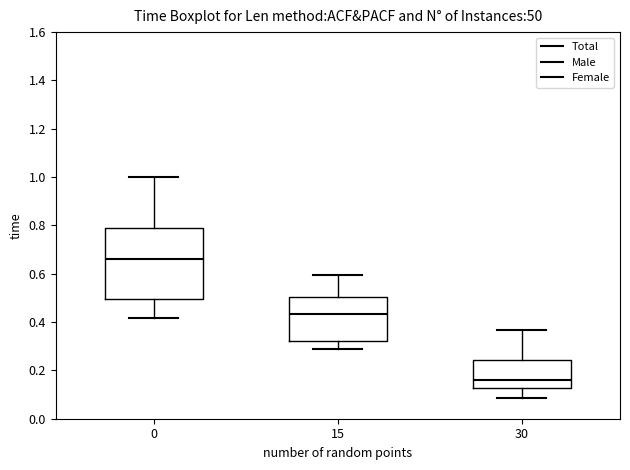

Which box is the tallest, from its lower edge to its upper edge?

0